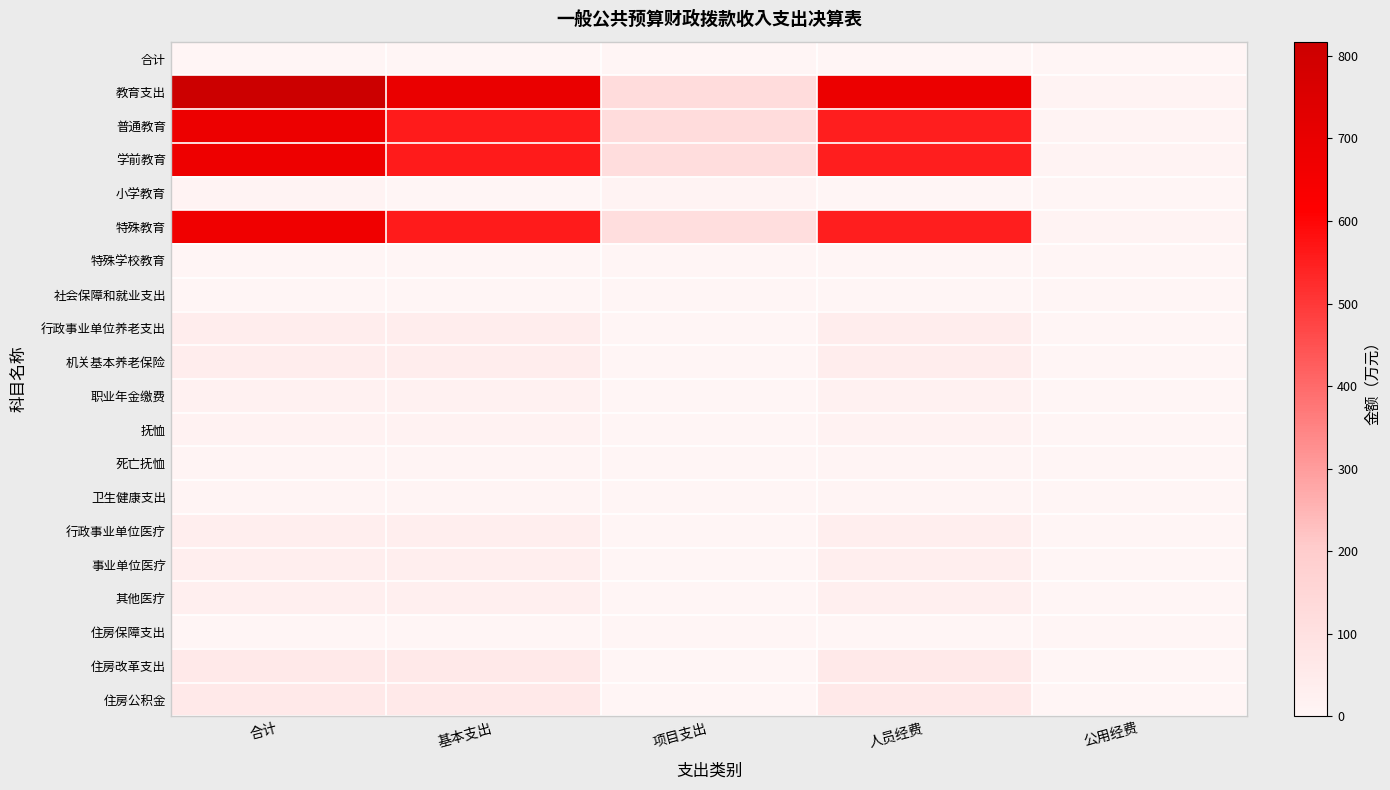

Which series has the largest total across all categories?

教育支出